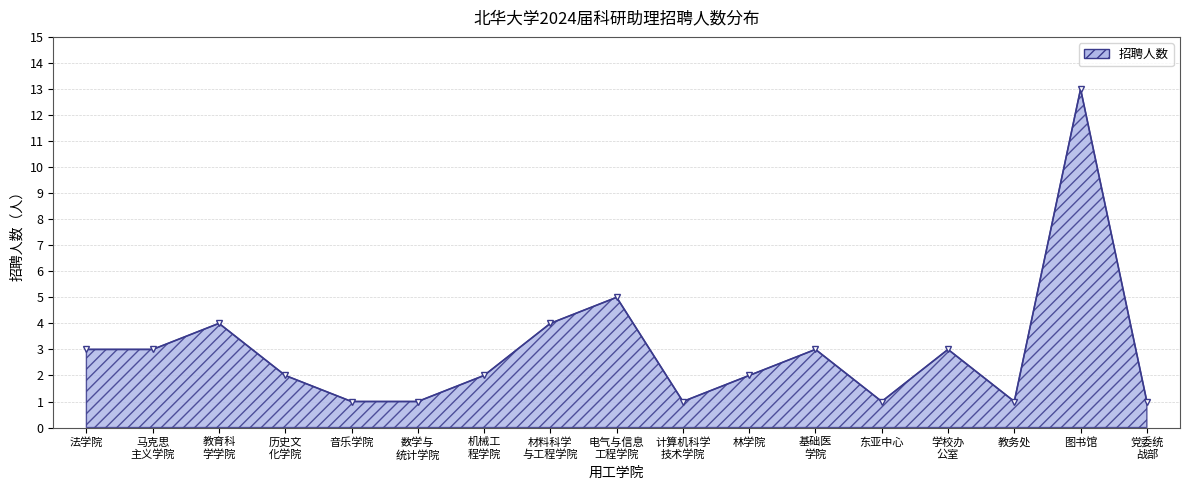

What is the greatest value displayed?

13